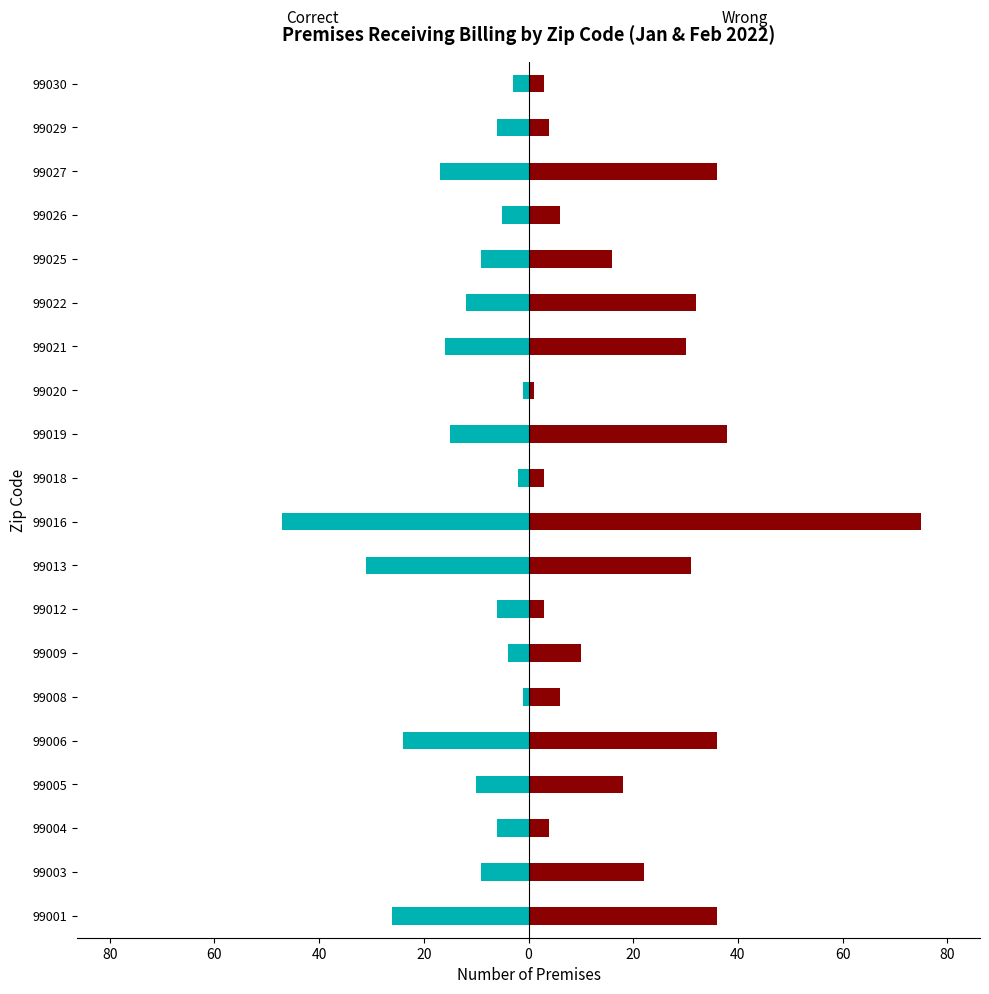

Which series has the largest range (max minus min)?

Wrong